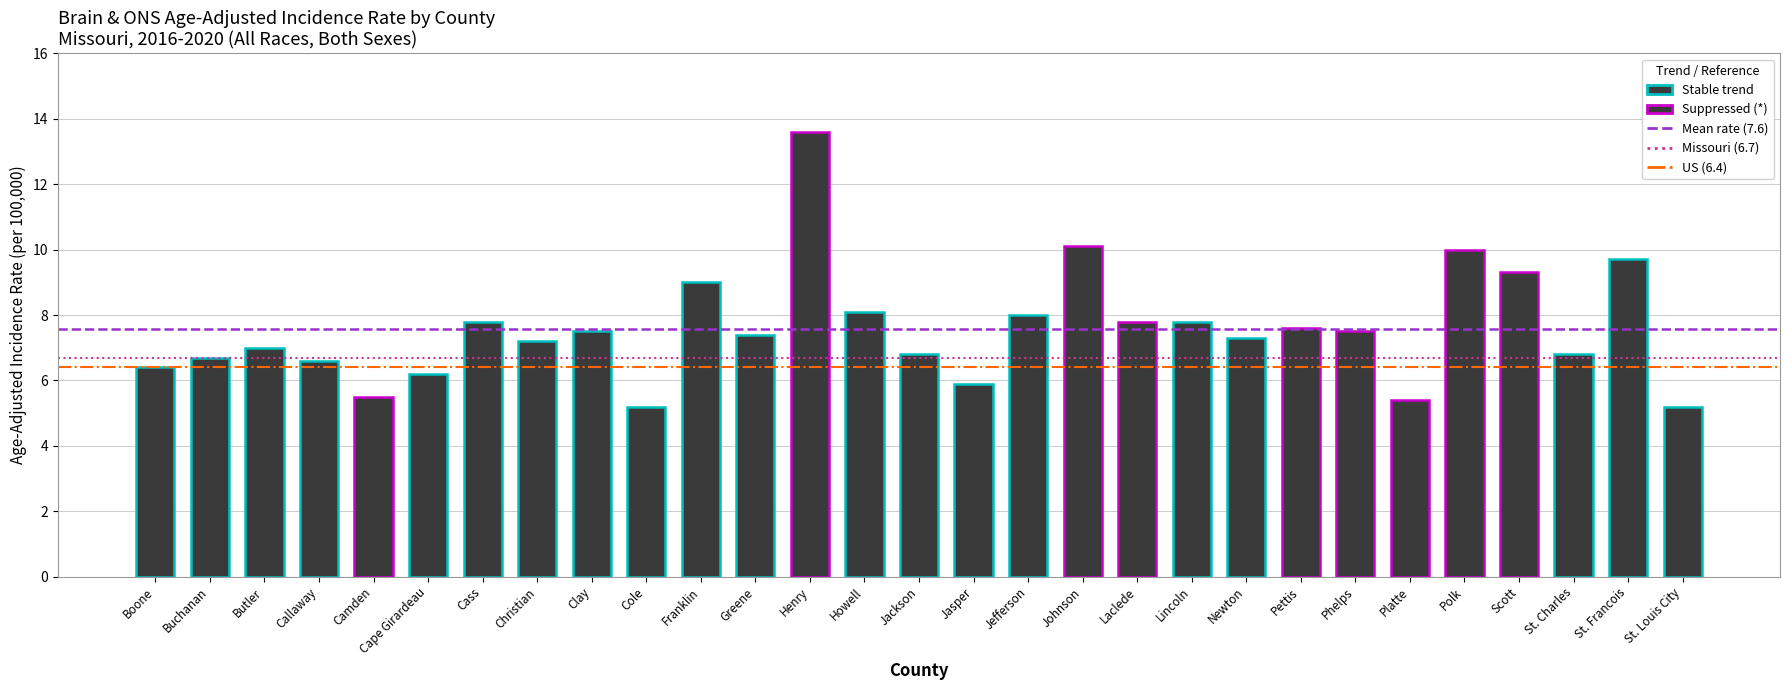

Is the value of Mean rate (7.6) at Boone greater than the value of Missouri (6.7) at Boone?

Yes